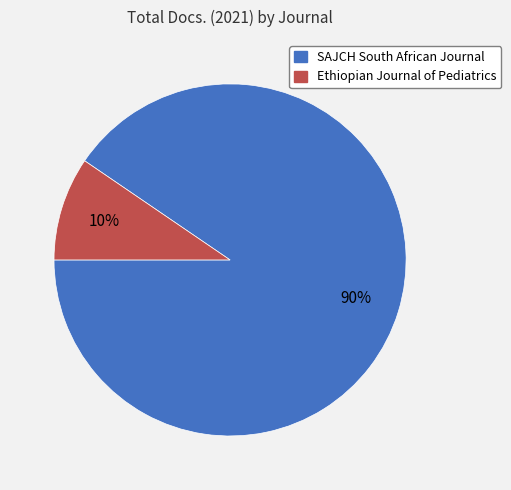

Is there a majority slice in this chart?

Yes